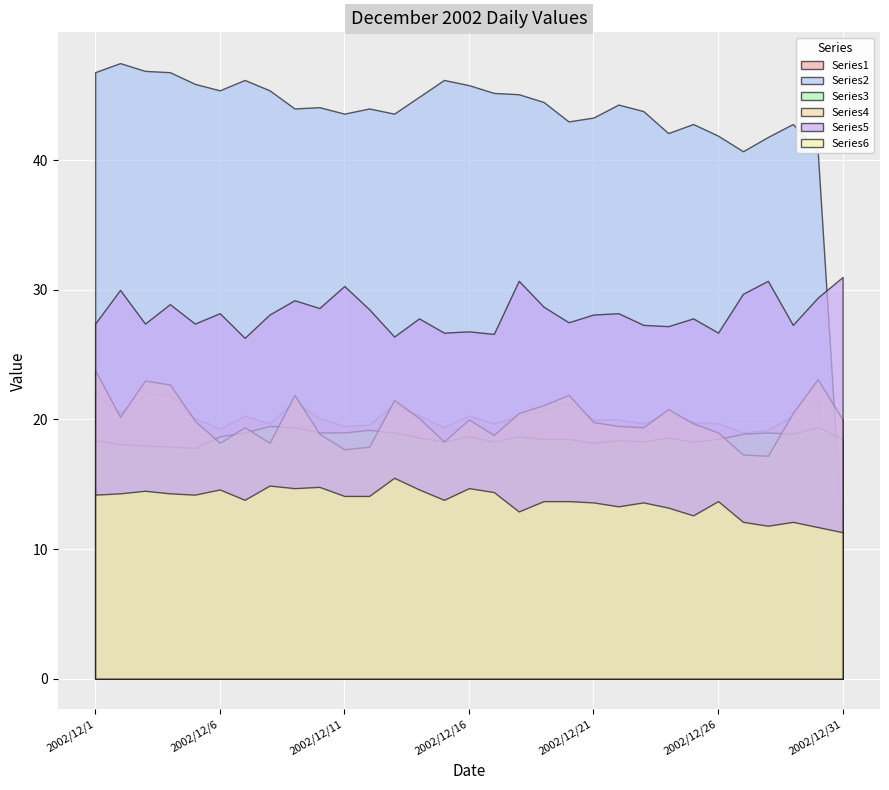

Read the Series5 value at 2002/12/15.

26.7